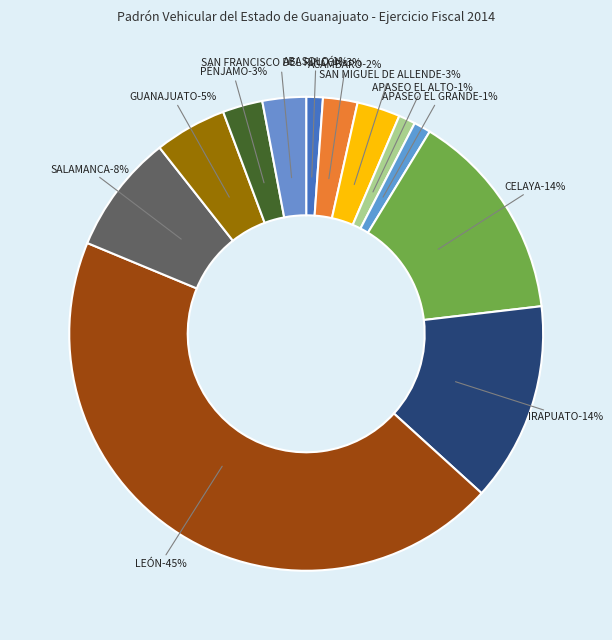

How many slices are in this pie chart?

12